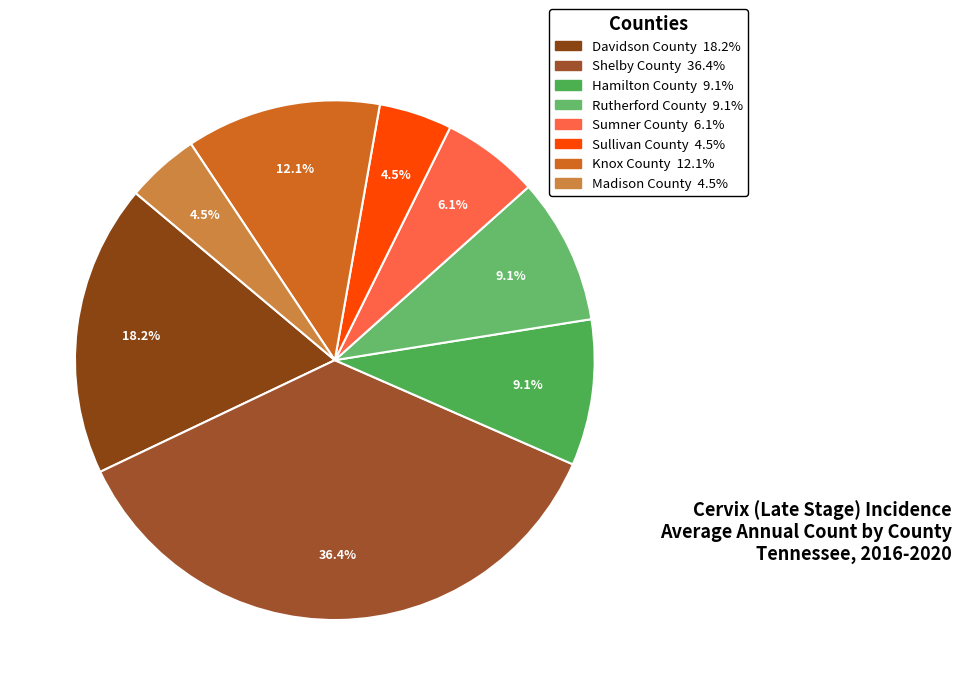

To the nearest percent, what is the difference between the largest and smallest slice percentages?

32%